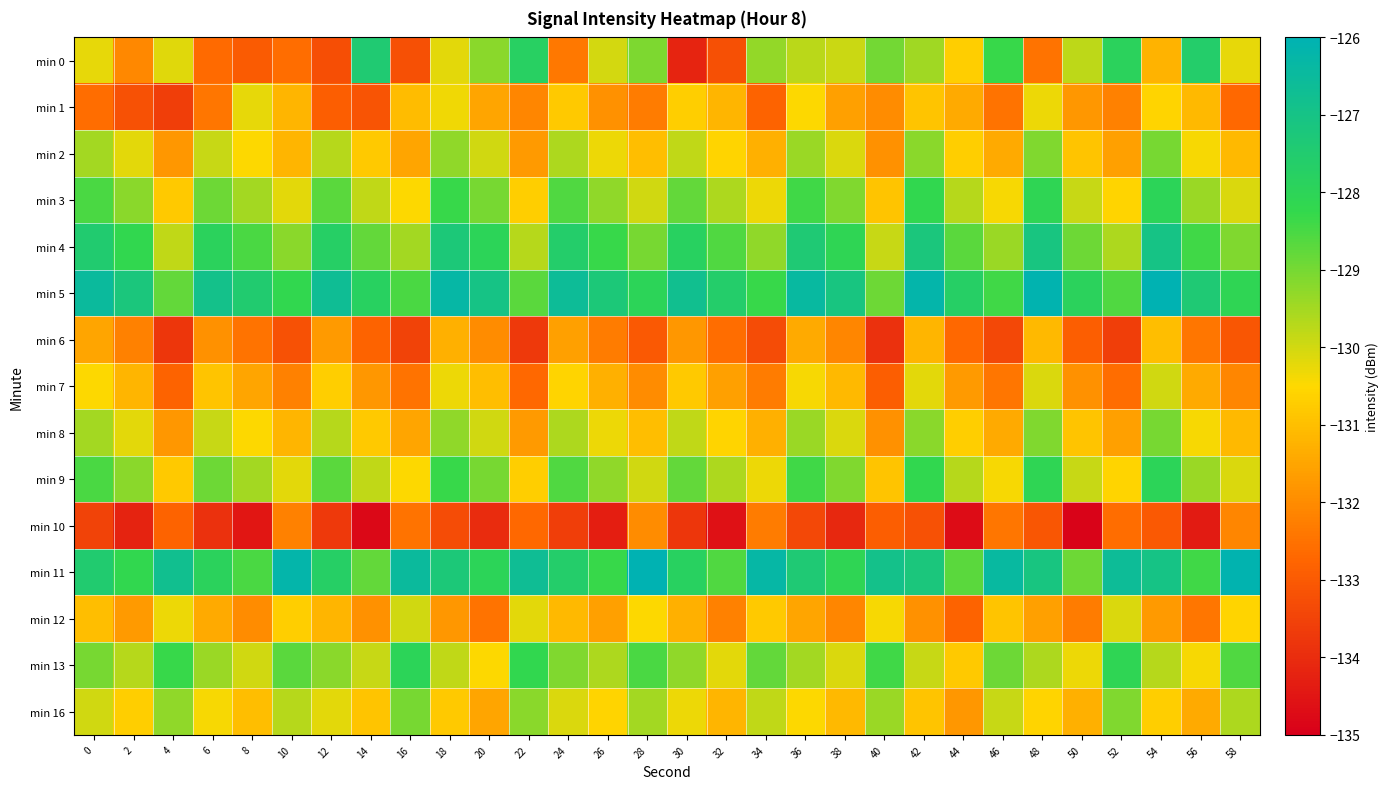

What is the minimum value shown in the chart?

-134.9